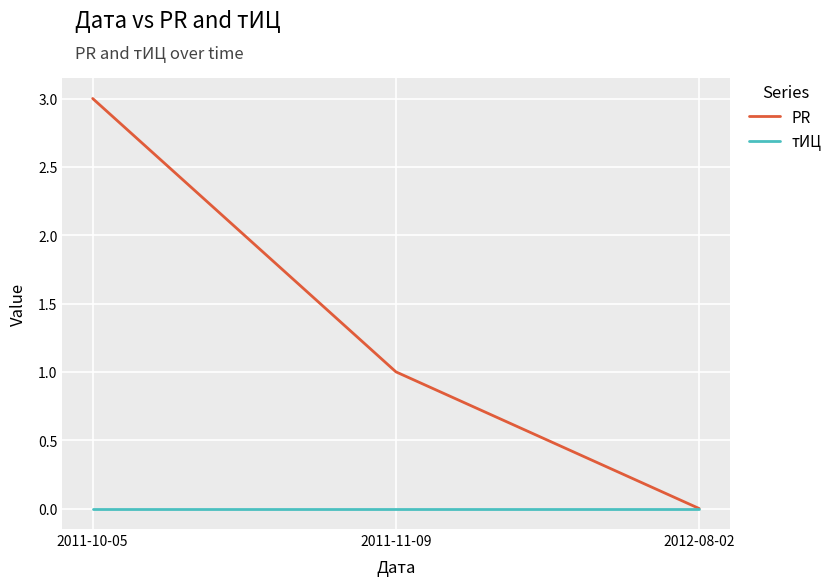

Is the value of PR at 2011-11-09 greater than the value of тИЦ at 2011-11-09?

Yes